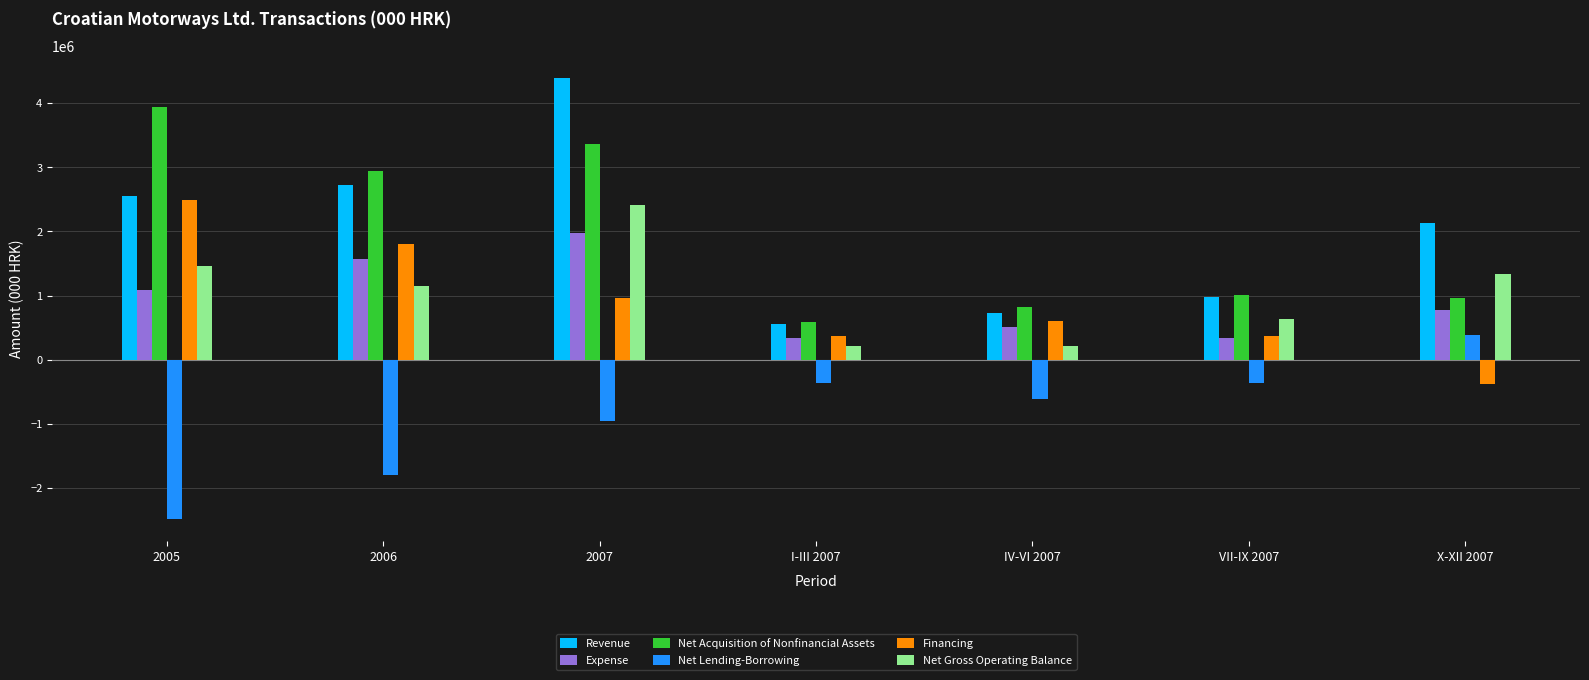

What is the label of the 3rd bar from the right?

IV-VI 2007